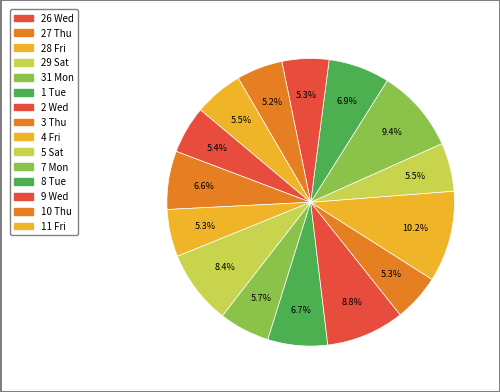

Is it true that 27 Thu is 7% of the pie?

True